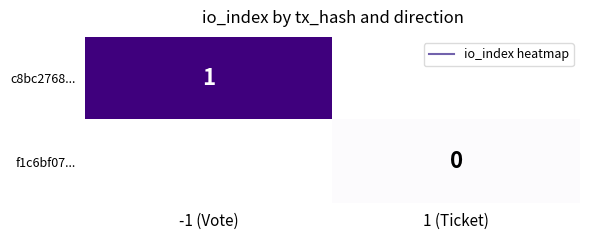

At how many categories does at least one series exceed 0?

1